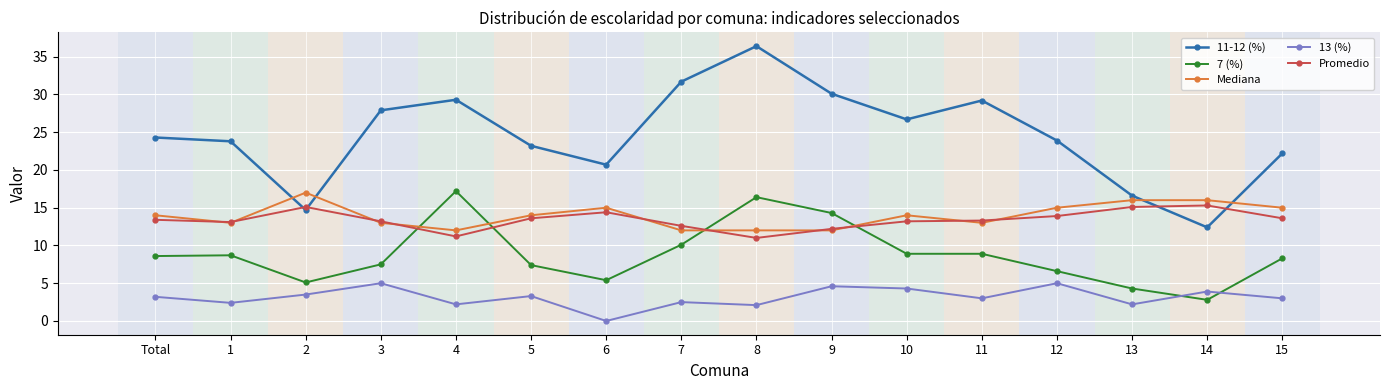

What is the difference between the highest and lowest values at 3?

22.9